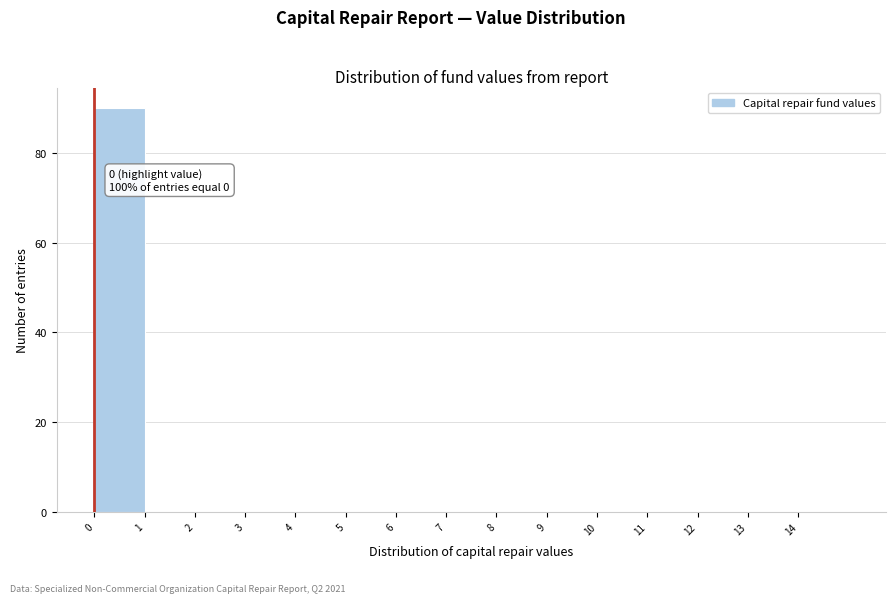

Which range on the x-axis has the tallest bar?

0 to 1